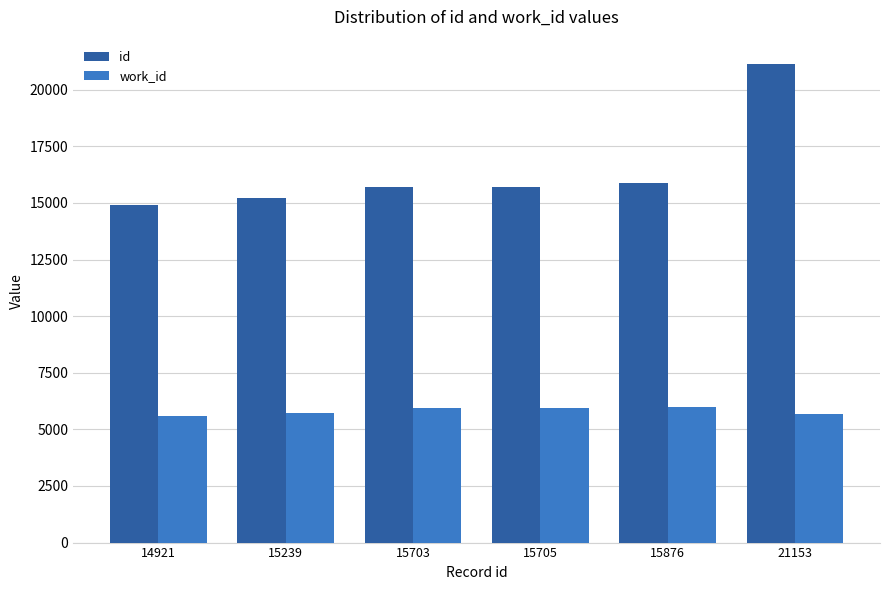

List the series in order of their peak value, lowest first.

work_id, id